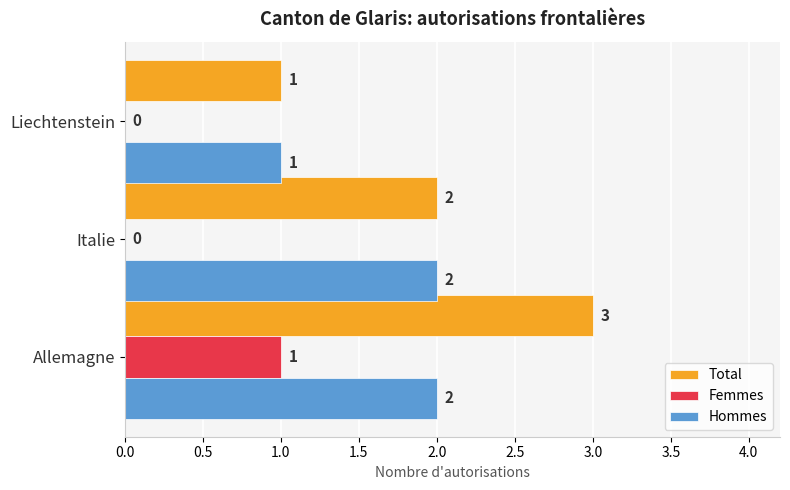

Is it true that Total equals 5 at Allemagne?

False